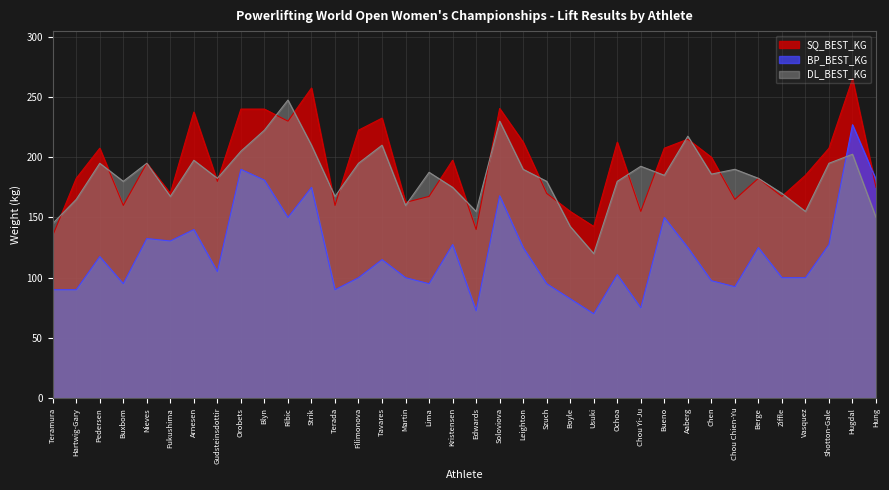

How many lines are shown in the chart?

3